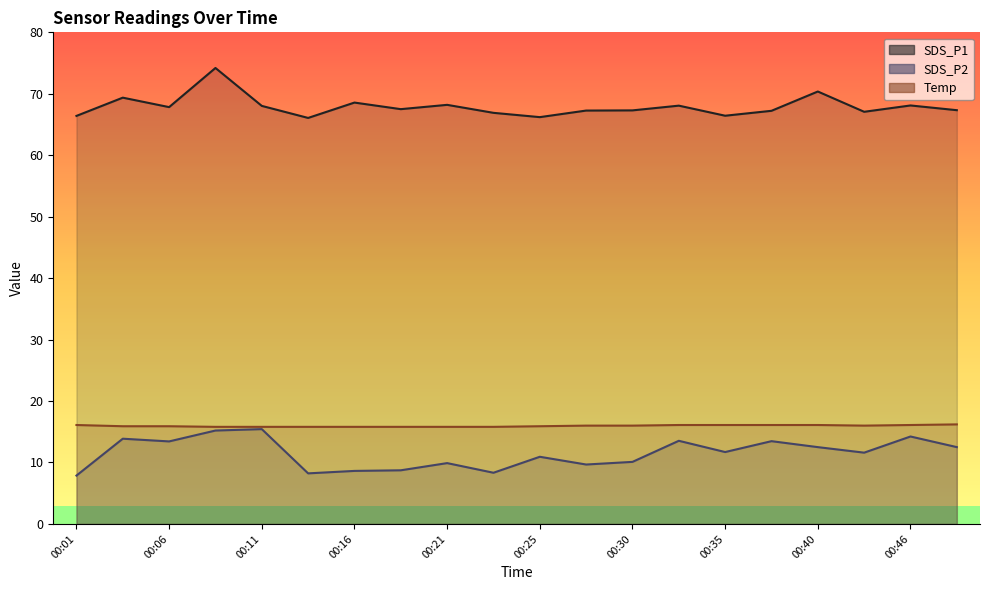

What are all the series names shown in the legend?

SDS_P1, SDS_P2, Temp